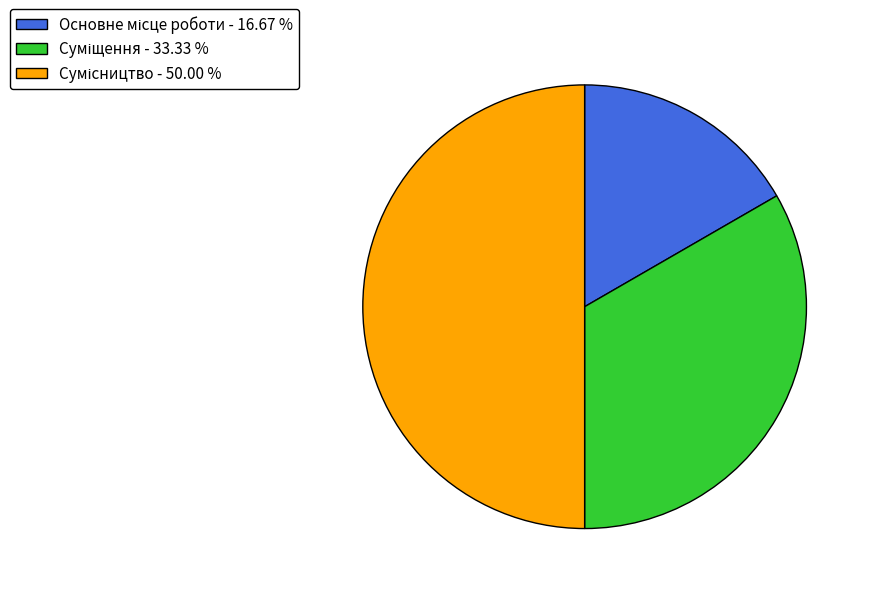

Does Сумісництво account for over 50% of the chart?

No